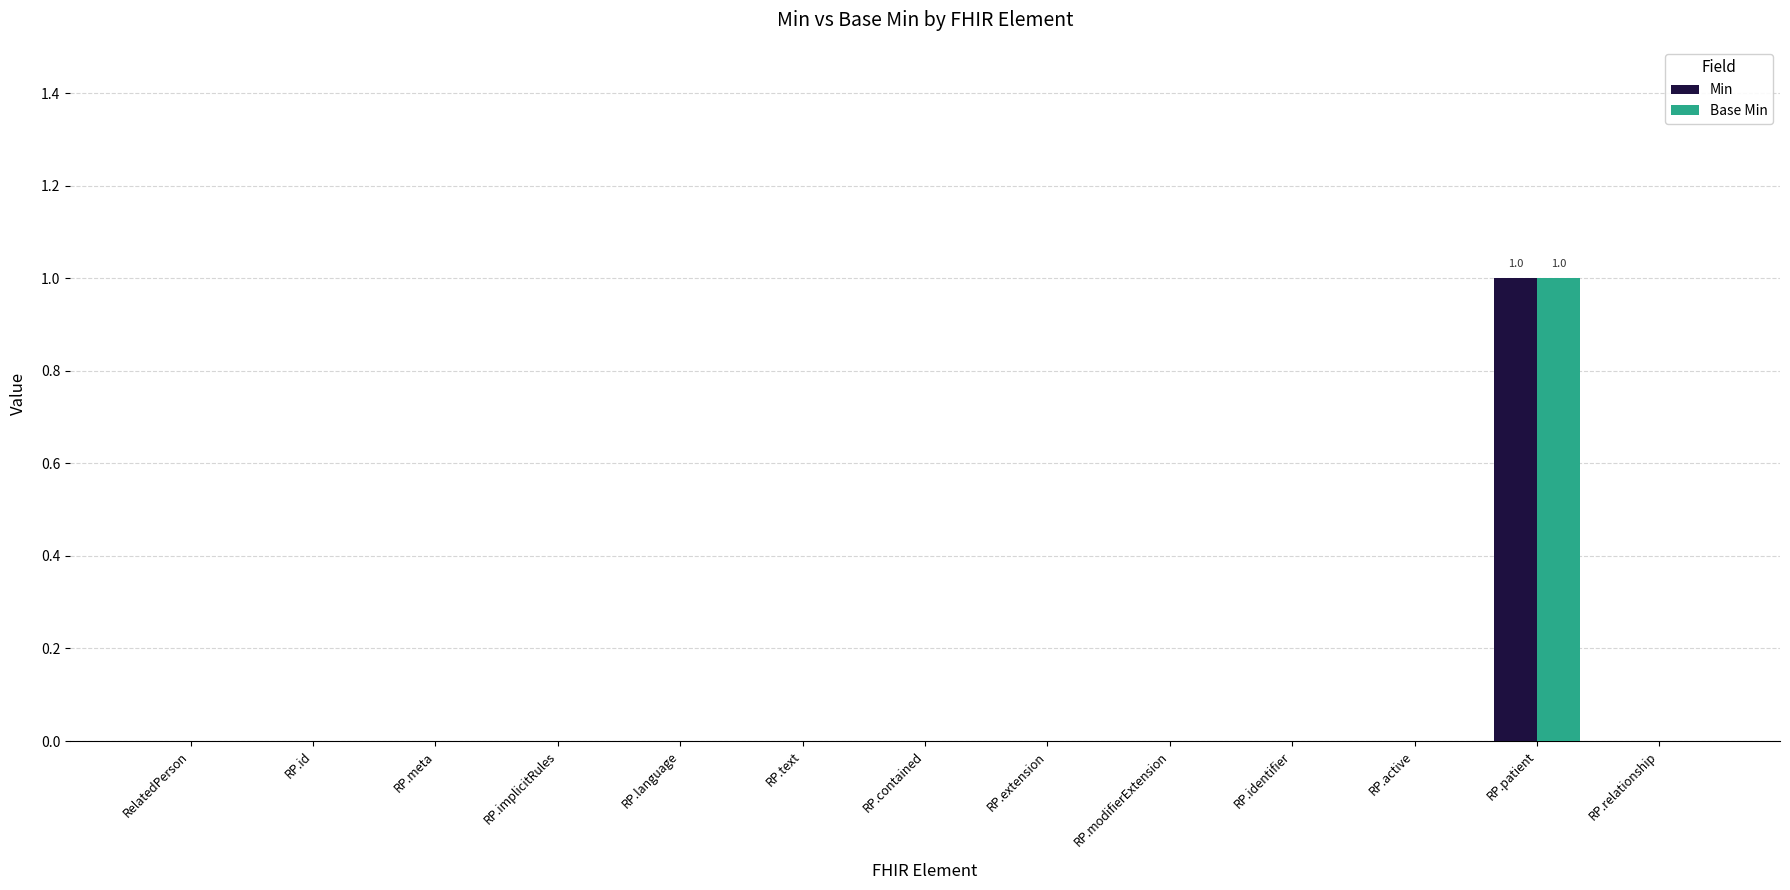

What is the sum of all Min values?

1